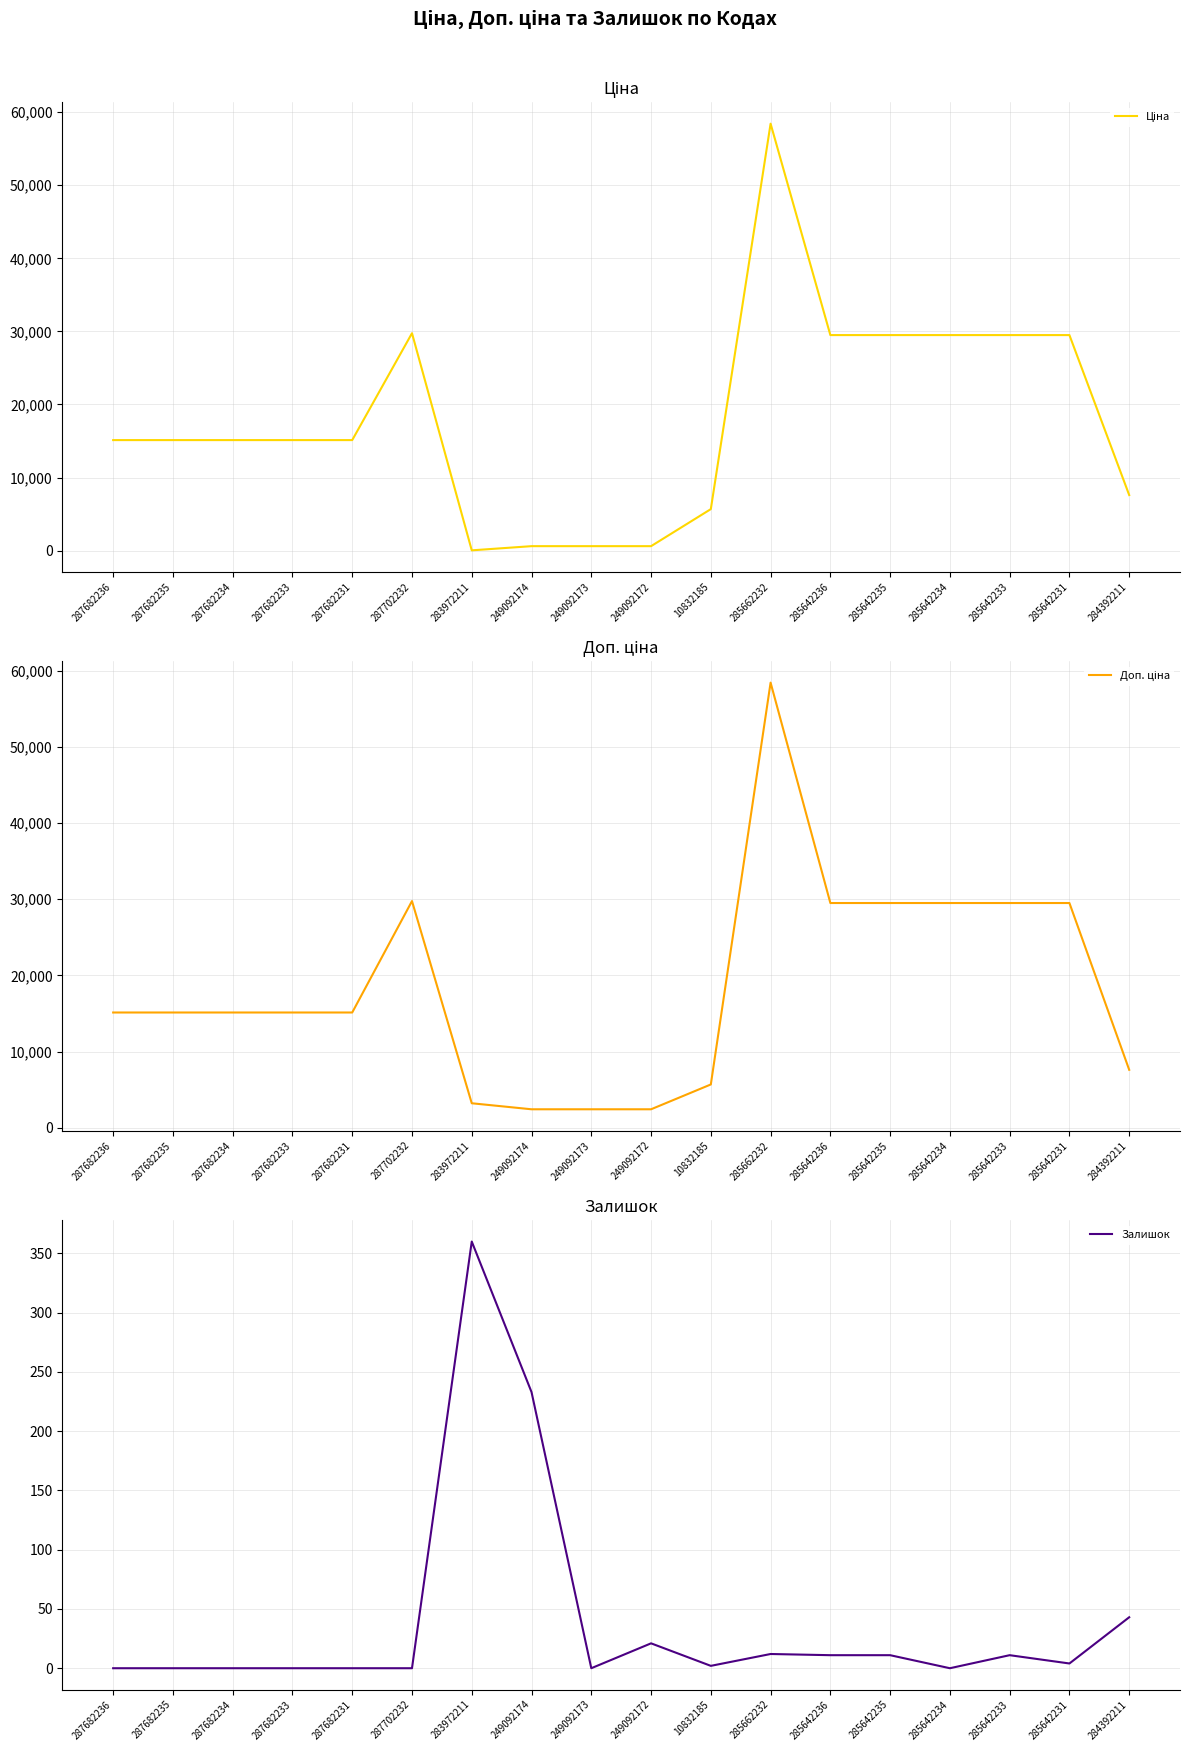

What is the lowest value of the Ціна series?

32.0